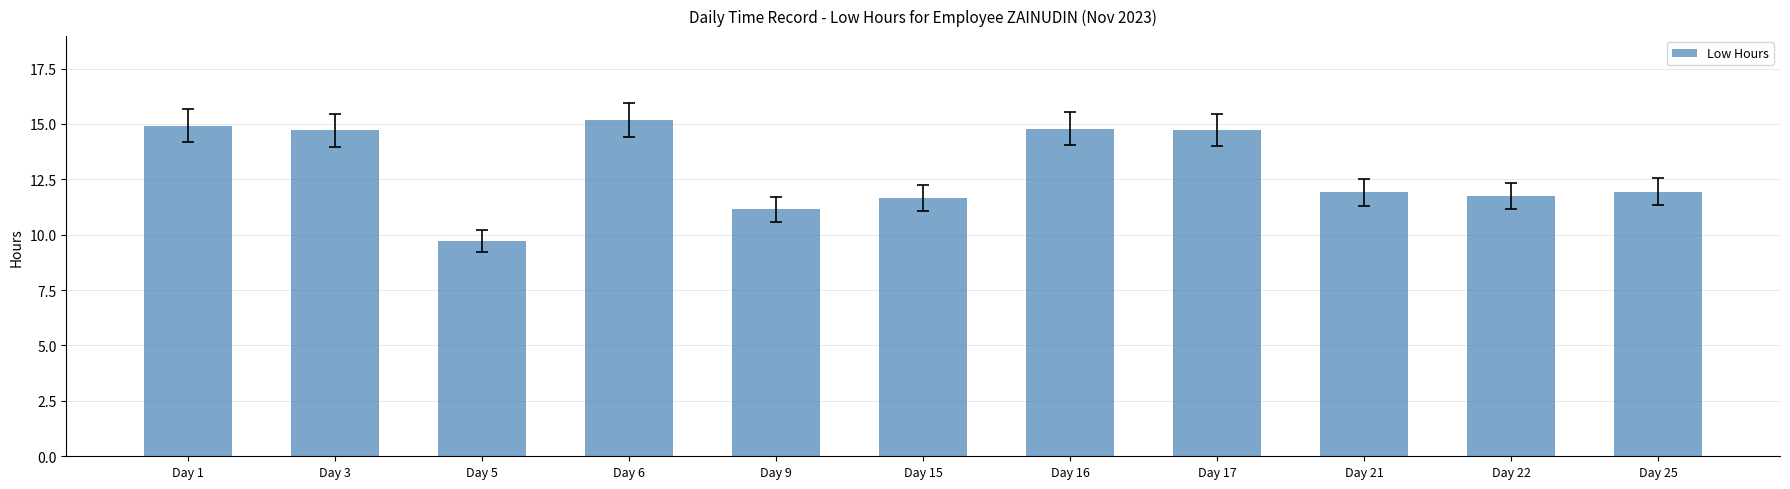

Does the chart contain stacked bars?

No